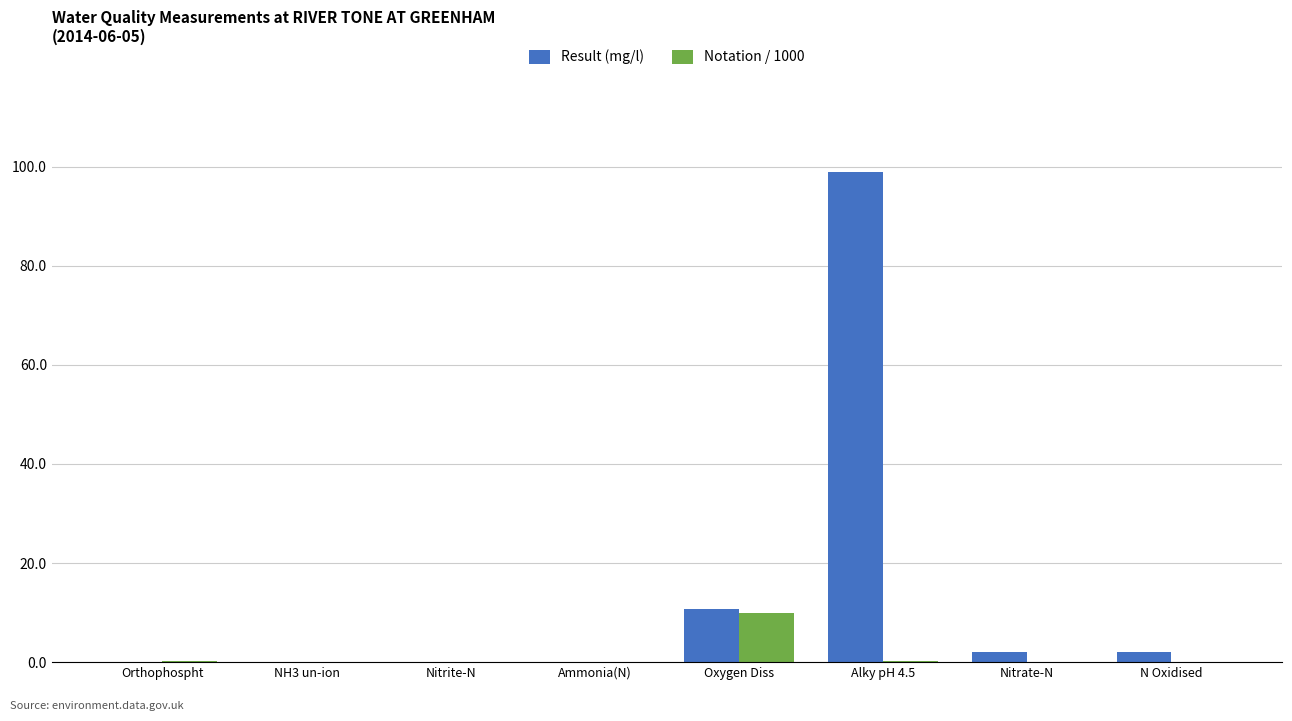

Does the chart contain stacked bars?

No